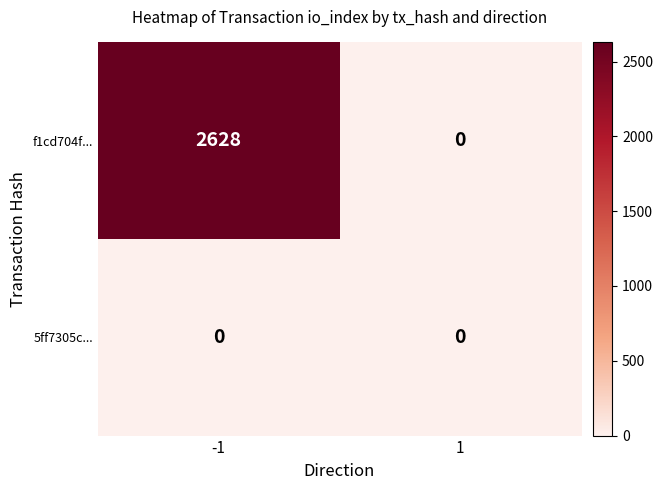

Rank the series by their maximum value, from highest to lowest.

f1cd704f..., 5ff7305c...